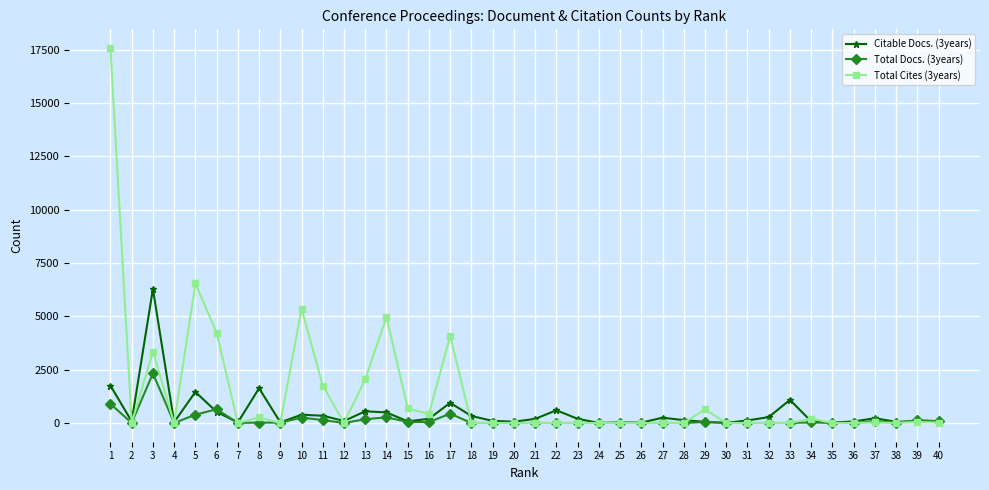

Where is Total Cites (3years) nearest to the value 8788?

5